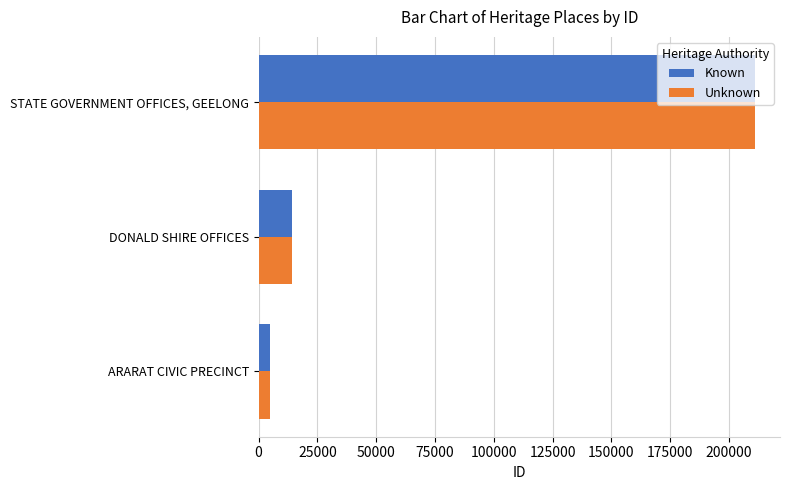

What is the total value across all series at ARARAT CIVIC PRECINCT?

9734